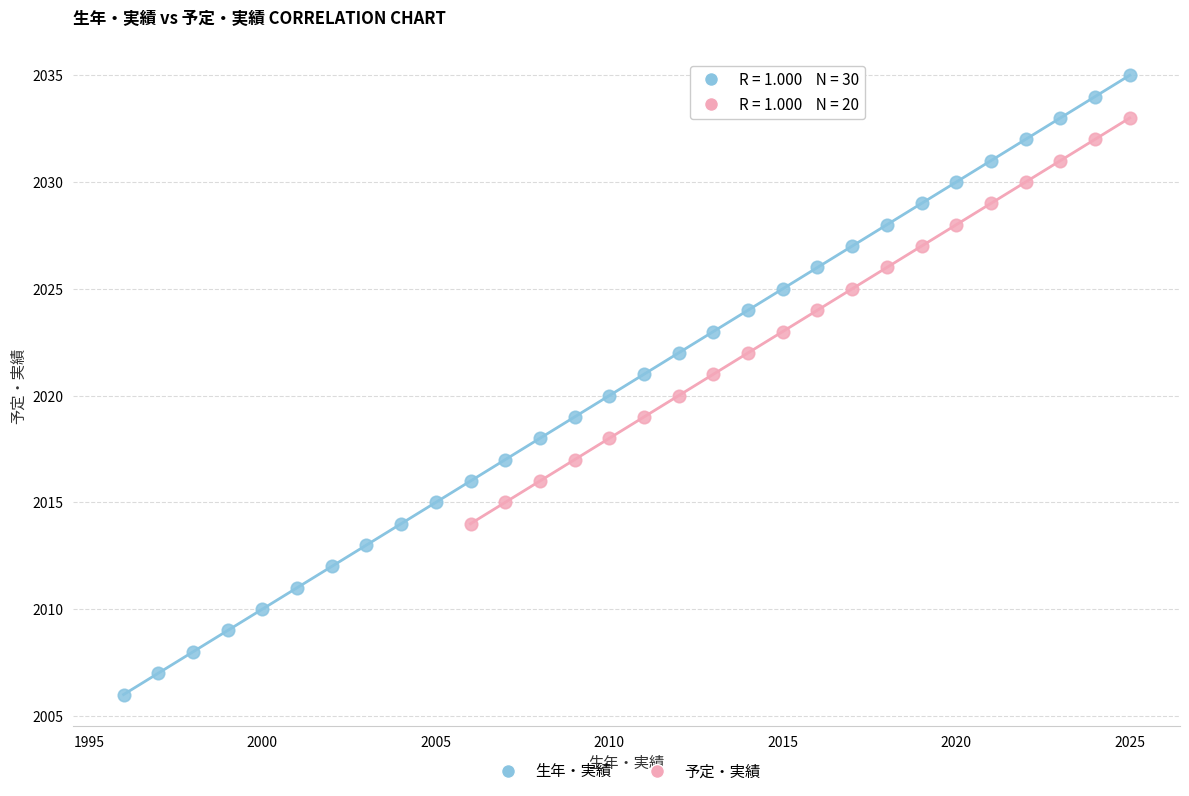

Which series reaches the minimum Y coordinate?

生年・実績